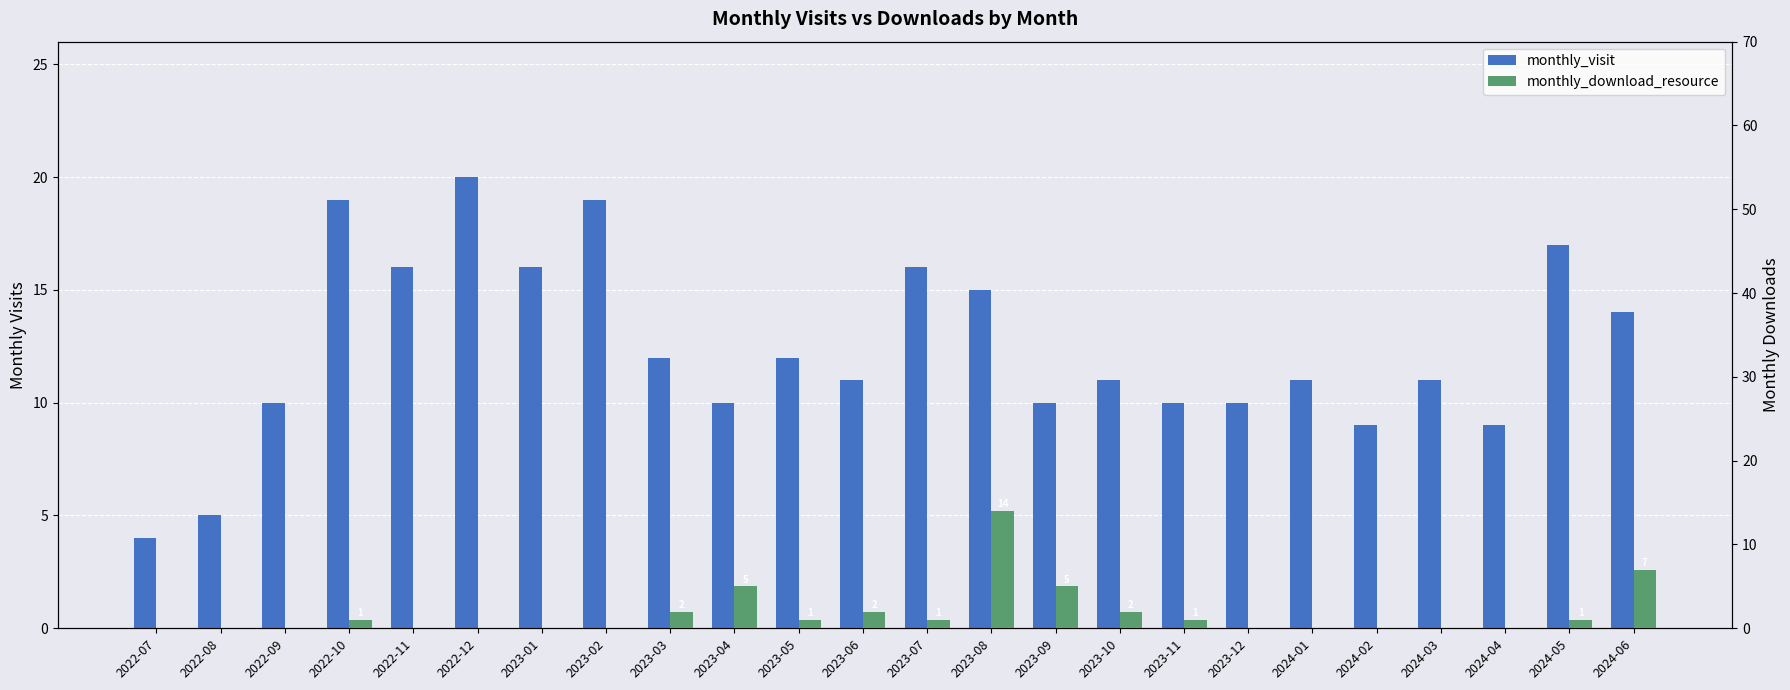

How many data points in monthly_download_resource are above 1?

7